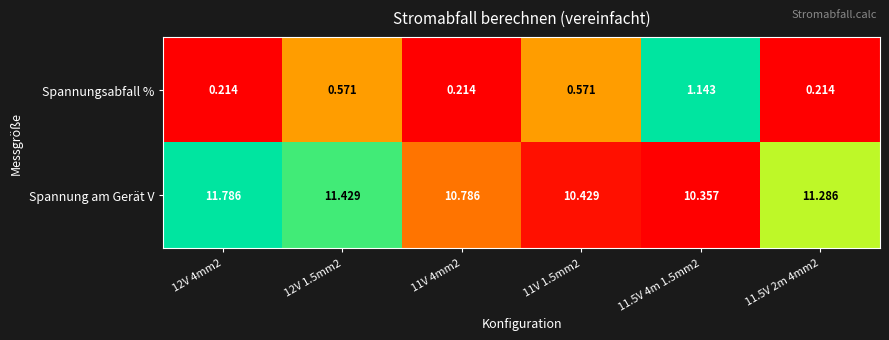

What is the total value across all series at 12V 1.5mm2?

12.0